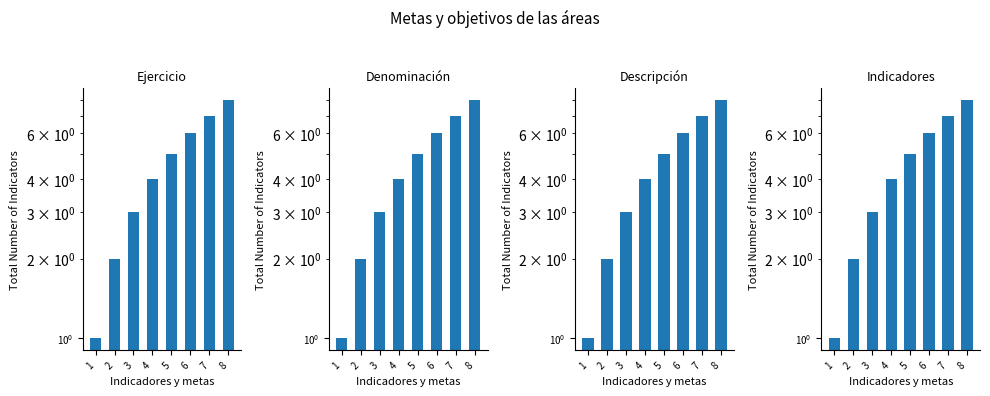

What is the average value of the Indicadores series?

4